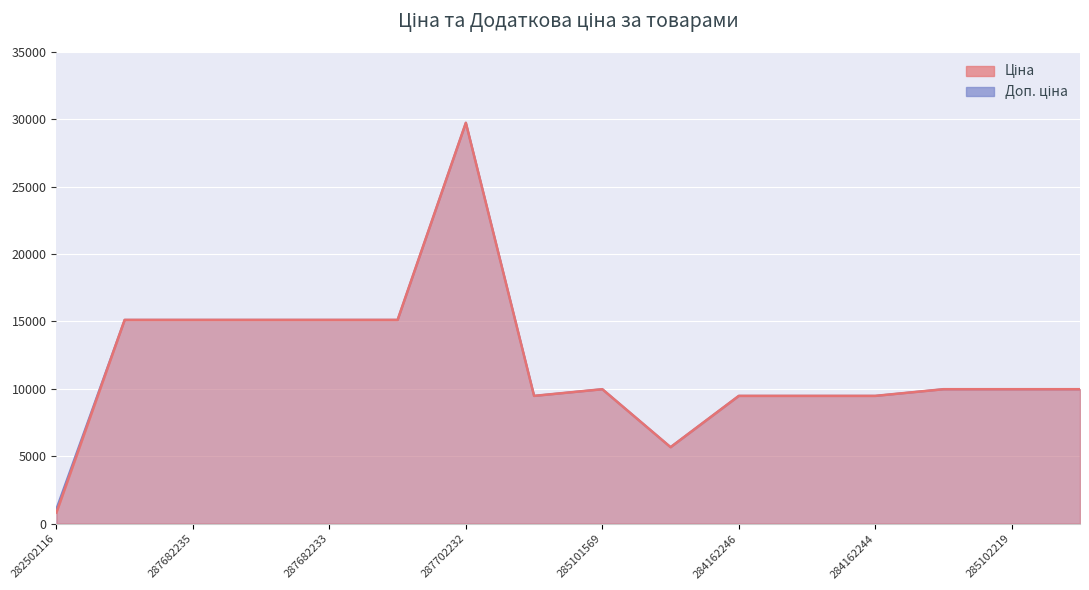

Count the number of data series in this chart.

2